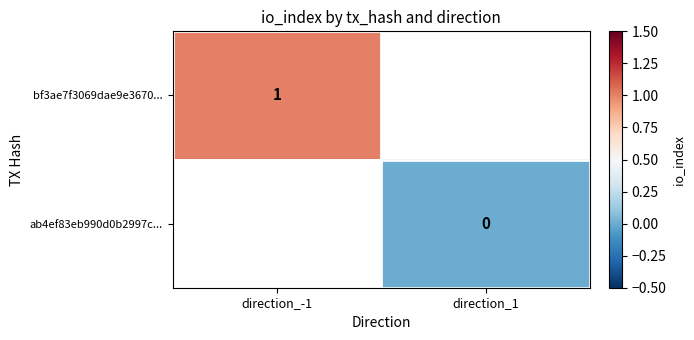

Which label corresponds to the largest value in the chart?

direction_-1